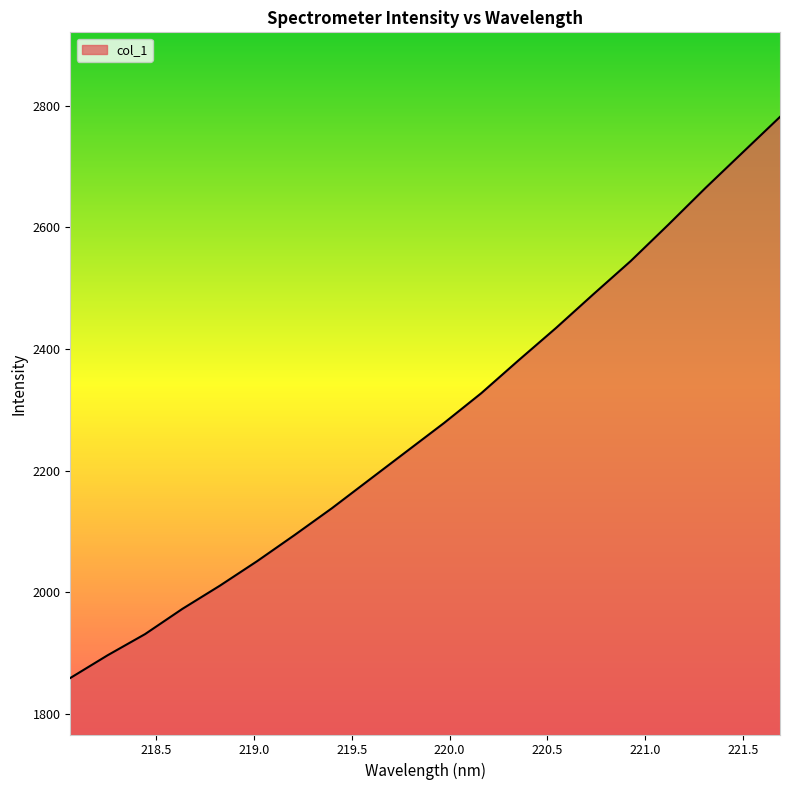

What is the smallest value displayed?

1858.8